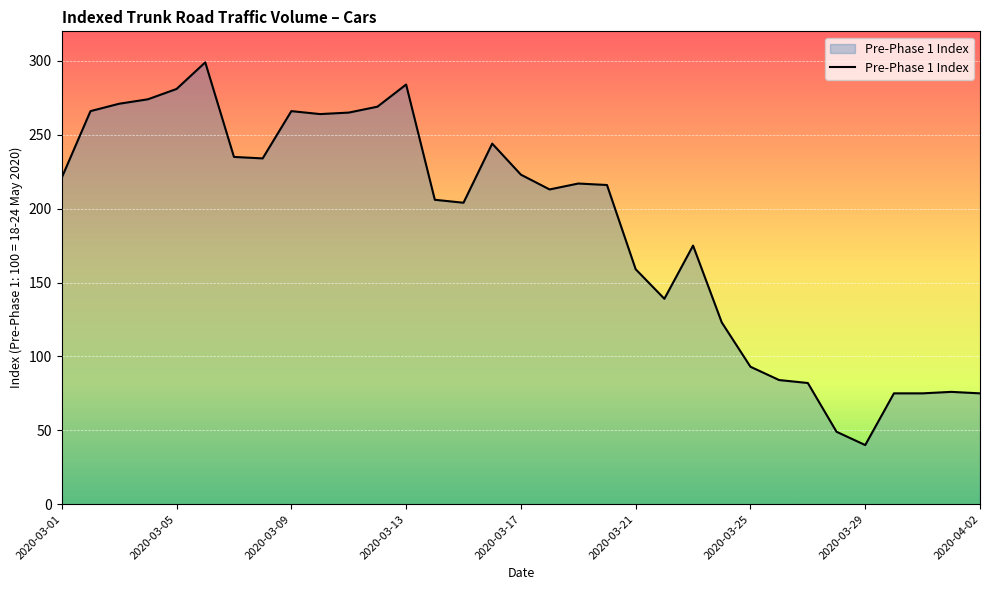

What is the maximum value shown in the chart?

299